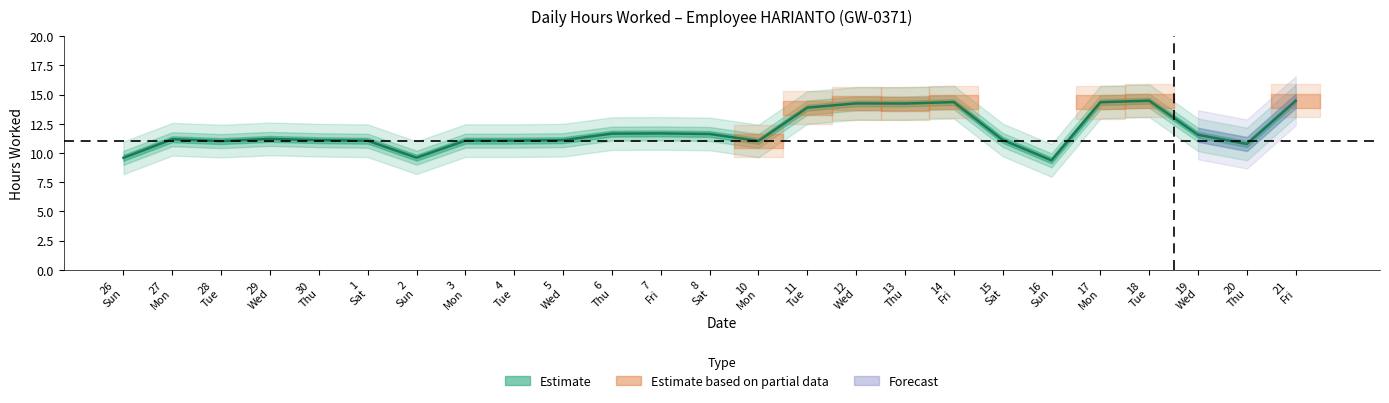

Approximately how many times larger is the value at 7 Fri compared to 8 Sat?

1.0